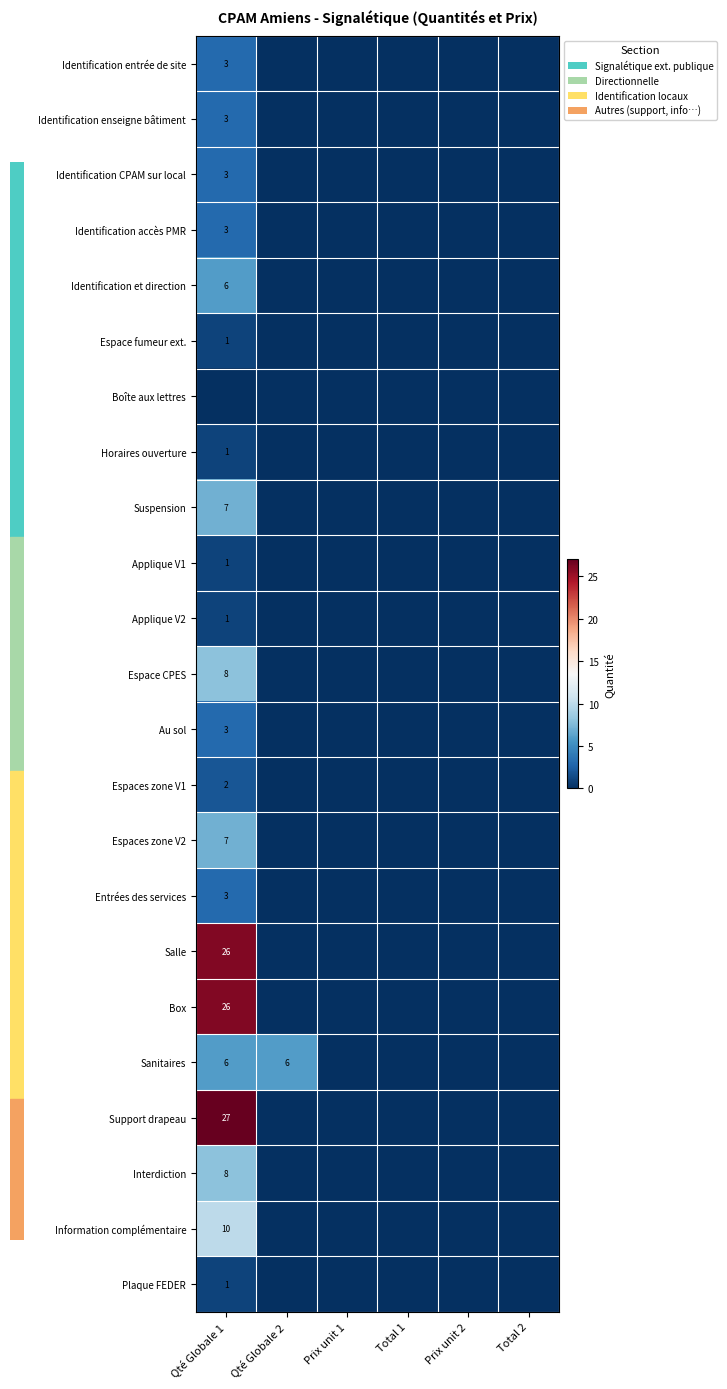

The Identification et direction series shows 9 at Qté Globale 1. True or false?

False